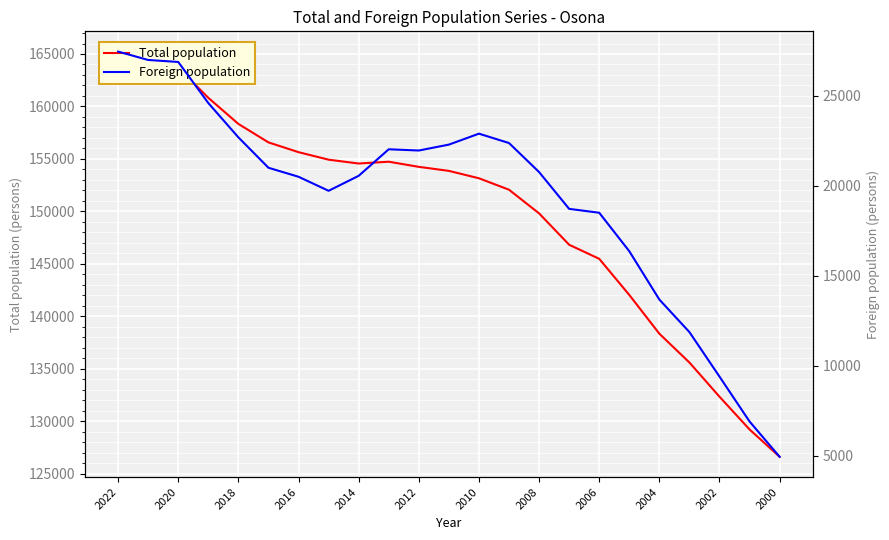

Which series has the widest spread of values?

Total population